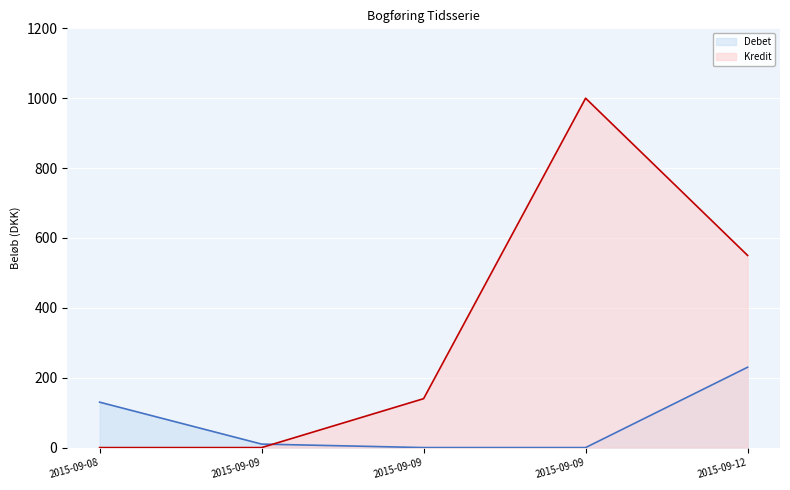

Which category has the lowest value across all series?

2015-09-09